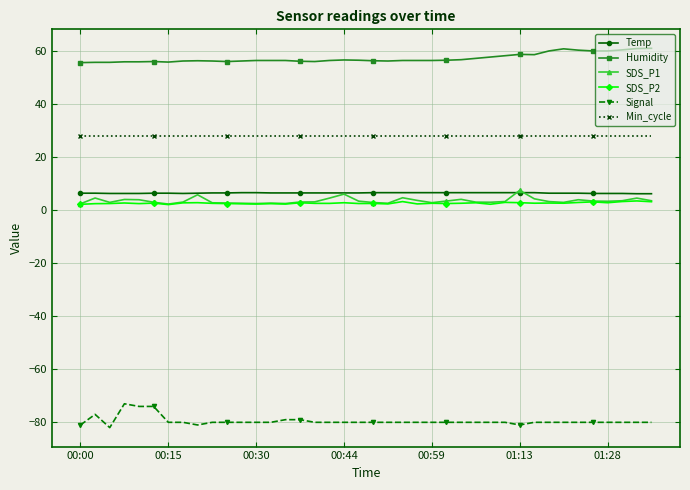

What is the value of the SDS_P2 point at the 39th from the left?

3.6